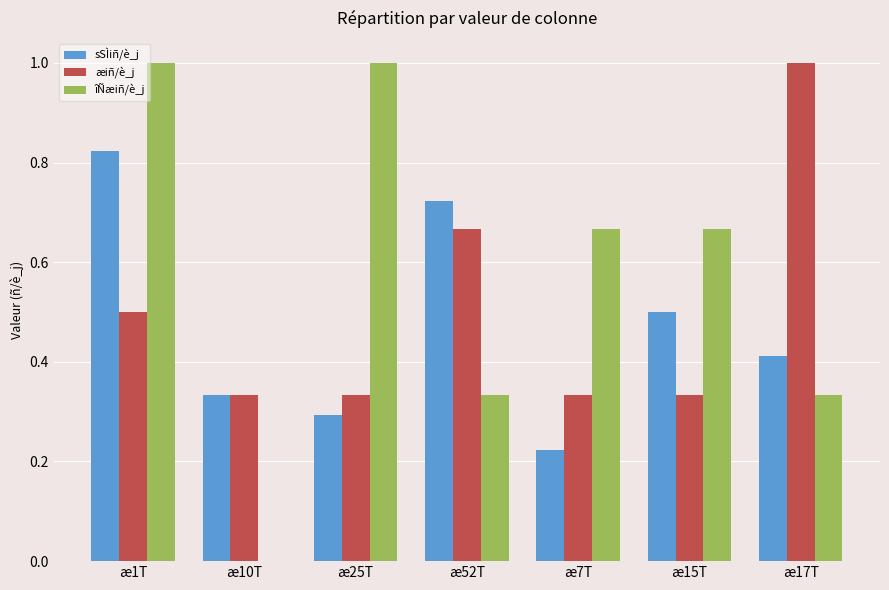

Does the chart contain stacked bars?

No